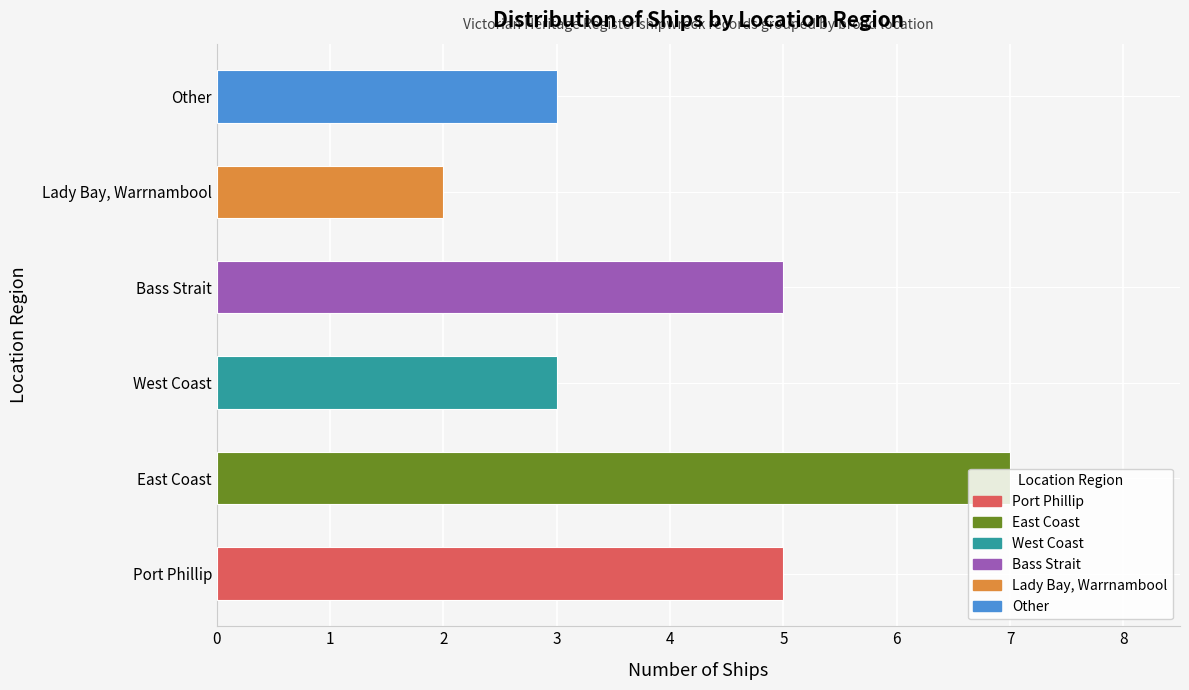

Read the value at Port Phillip.

5